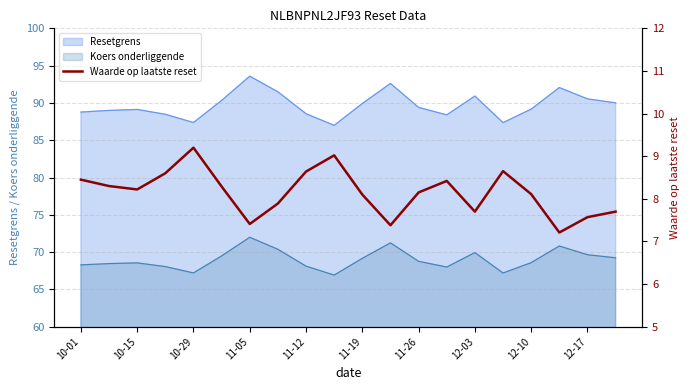

True or false: Koers onderliggende and Resetgrens cross at least once.

False